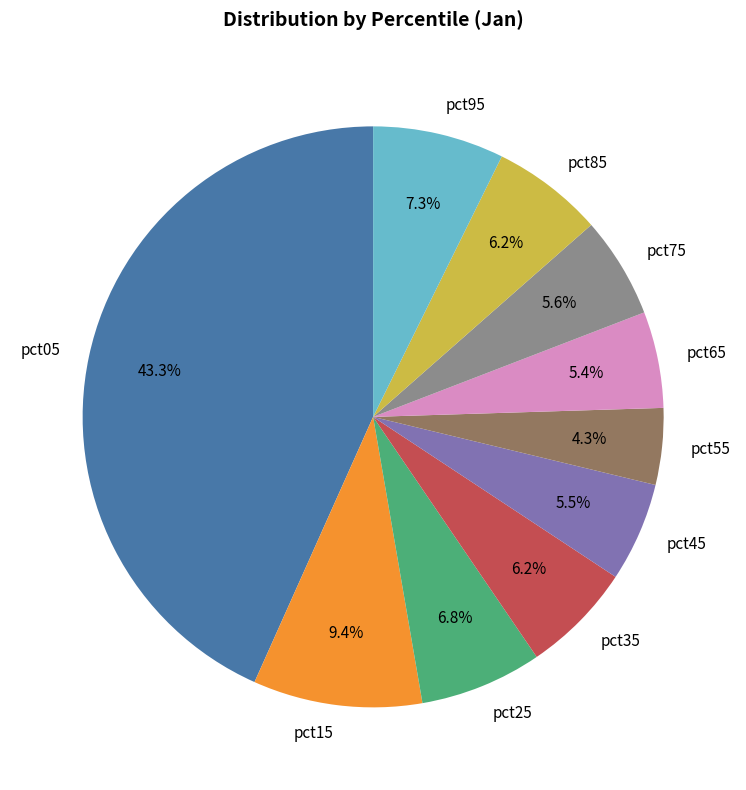

To the nearest percent, what is the difference between the largest and smallest slice percentages?

39%